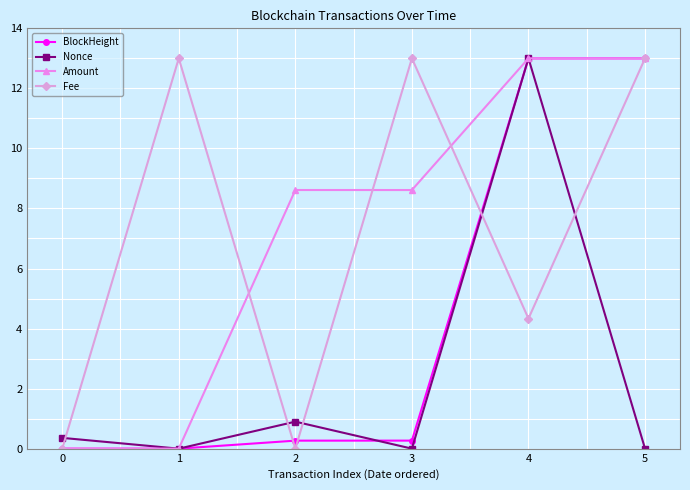

How many interior local valleys does the Fee series have?

2